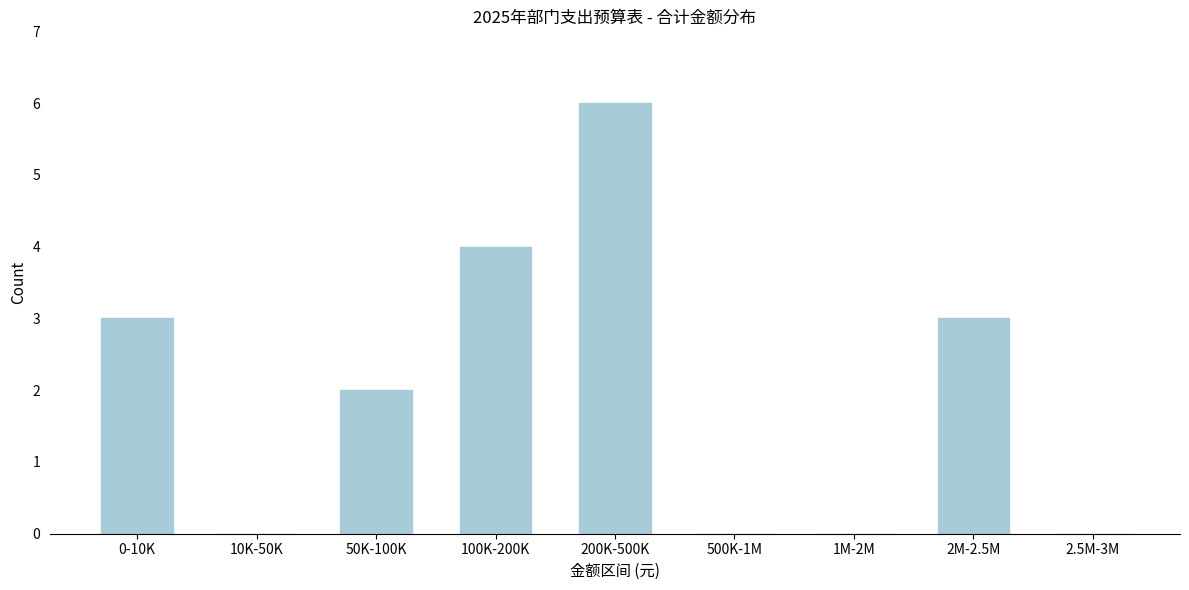

Reading left to right, transcribe all the data shown in this chart.

0-10K=3	10K-50K=0	50K-100K=2	100K-200K=4	200K-500K=6	500K-1M=0	1M-2M=0	2M-2.5M=3	2.5M-3M=0